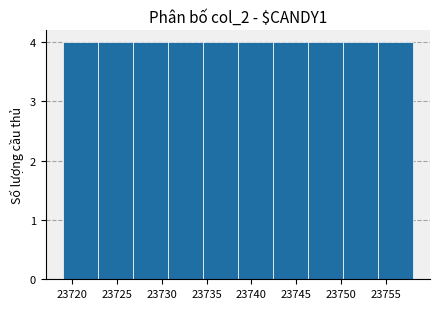

Reading left to right, transcribe this chart: for each bar, give the range it covers on the x-axis and its height. Neither the bar edges nor the heights are printed on the chart, so give them approximately, as read against the axes.

23719.0 to 23722.9: 4
23722.9 to 23726.8: 4
23726.8 to 23730.7: 4
23730.7 to 23734.6: 4
23734.6 to 23738.5: 4
23738.5 to 23742.4: 4
23742.4 to 23746.3: 4
23746.3 to 23750.2: 4
23750.2 to 23754.1: 4
23754.1 to 23758.0: 4